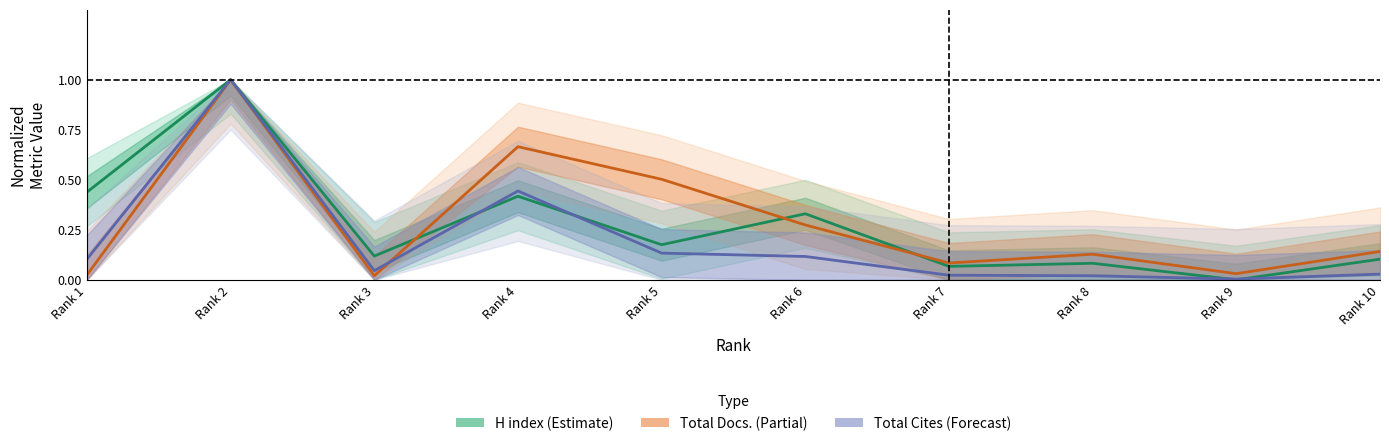

Rank the categories by H index (Estimate) value from lowest to highest.

Rank 9, Rank 7, Rank 8, Rank 10, Rank 3, Rank 5, Rank 6, Rank 4, Rank 1, Rank 2